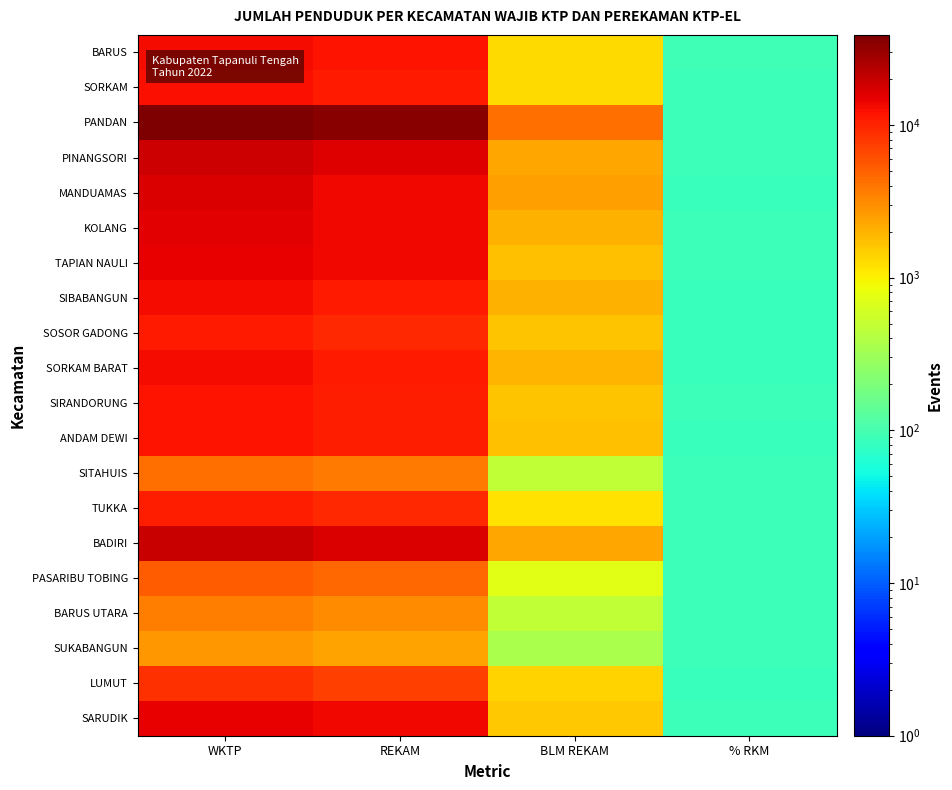

Reading left to right, transcribe all the data shown in this chart.

BARUS: WKTP=13199.0	REKAM=11898.0	BLM REKAM=1301.0	% RKM=90.1
SORKAM: WKTP=12320.0	REKAM=11027.0	BLM REKAM=1293.0	% RKM=89.5
PANDAN: WKTP=38794.0	REKAM=34549.0	BLM REKAM=4245.0	% RKM=89.1
PINANGSORI: WKTP=18456.0	REKAM=16200.0	BLM REKAM=2256.0	% RKM=87.8
MANDUAMAS: WKTP=16326.0	REKAM=13802.0	BLM REKAM=2524.0	% RKM=84.5
KOLANG: WKTP=15354.0	REKAM=13352.0	BLM REKAM=2002.0	% RKM=87.0
TAPIAN NAULI: WKTP=14966.0	REKAM=13272.0	BLM REKAM=1694.0	% RKM=88.7
SIBABANGUN: WKTP=13001.0	REKAM=11012.0	BLM REKAM=1989.0	% RKM=84.7
SOSOR GADONG: WKTP=10925.0	REKAM=9249.0	BLM REKAM=1676.0	% RKM=84.7
SORKAM BARAT: WKTP=13085.0	REKAM=11160.0	BLM REKAM=1925.0	% RKM=85.3
SIRANDORUNG: WKTP=12137.0	REKAM=10490.0	BLM REKAM=1647.0	% RKM=86.4
ANDAM DEWI: WKTP=12143.0	REKAM=10445.0	BLM REKAM=1698.0	% RKM=86.0
SITAHUIS: WKTP=4236.0	REKAM=3751.0	BLM REKAM=485.0	% RKM=88.5
TUKKA: WKTP=10503.0	REKAM=9329.0	BLM REKAM=1174.0	% RKM=88.8
BADIRI: WKTP=19319.0	REKAM=16983.0	BLM REKAM=2336.0	% RKM=87.9
PASARIBU TOBING: WKTP=5348.0	REKAM=4638.0	BLM REKAM=710.0	% RKM=86.7
BARUS UTARA: WKTP=3576.0	REKAM=3090.0	BLM REKAM=486.0	% RKM=86.4
SUKABANGUN: WKTP=2727.0	REKAM=2370.0	BLM REKAM=357.0	% RKM=86.9
LUMUT: WKTP=8625.0	REKAM=7201.0	BLM REKAM=1424.0	% RKM=83.5
SARUDIK: WKTP=14859.0	REKAM=13299.0	BLM REKAM=1560.0	% RKM=89.5